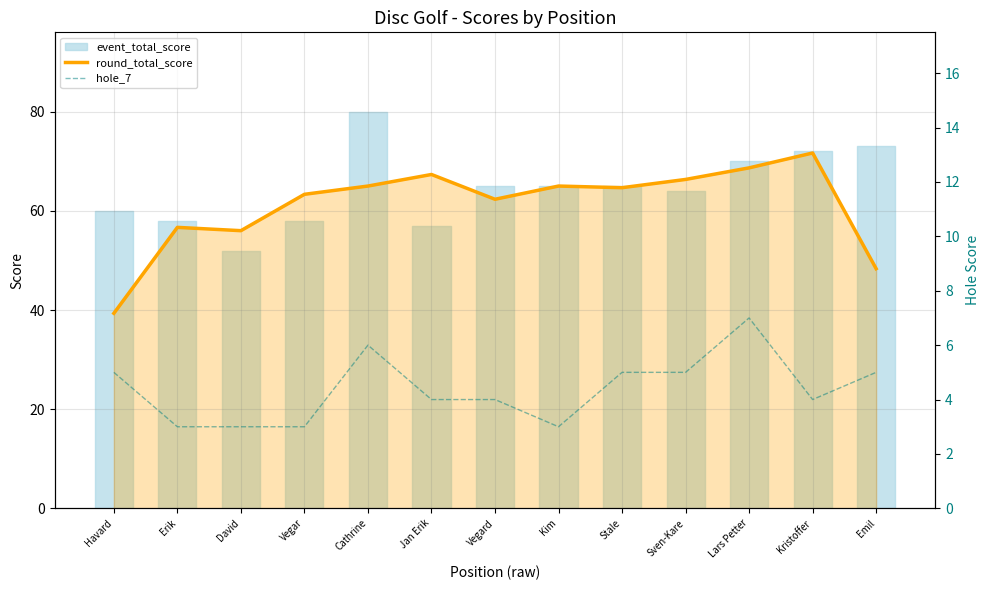

What is the label of the 3rd point from the left?

David